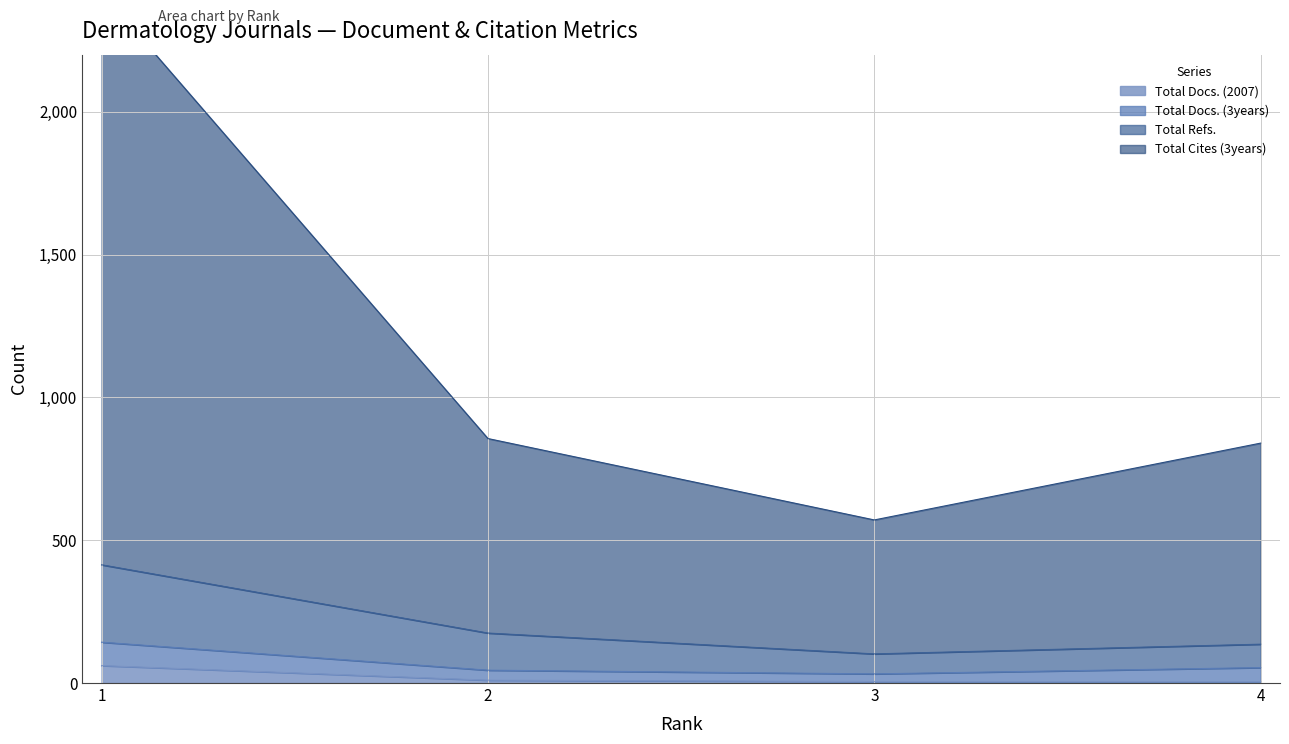

Does the chart have visible grid lines?

Yes